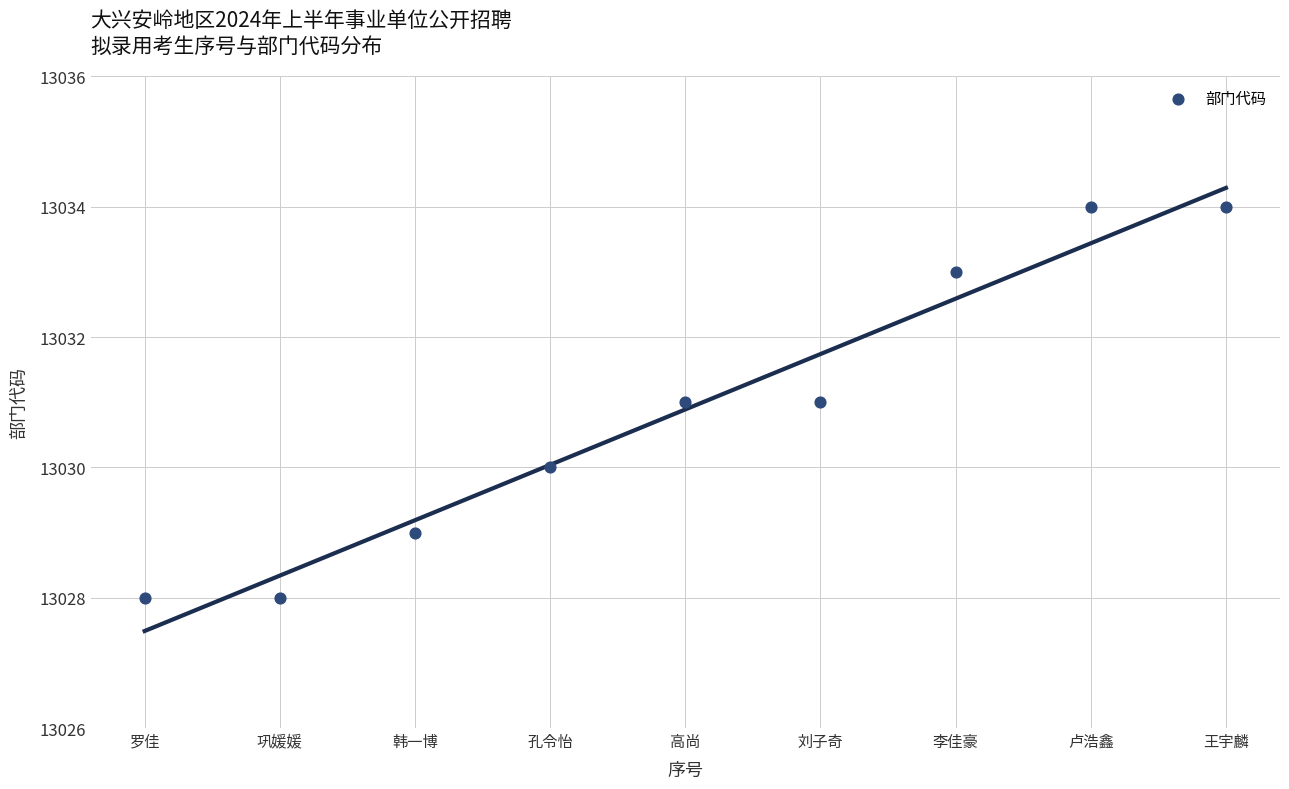

What is the average Y value?

13031